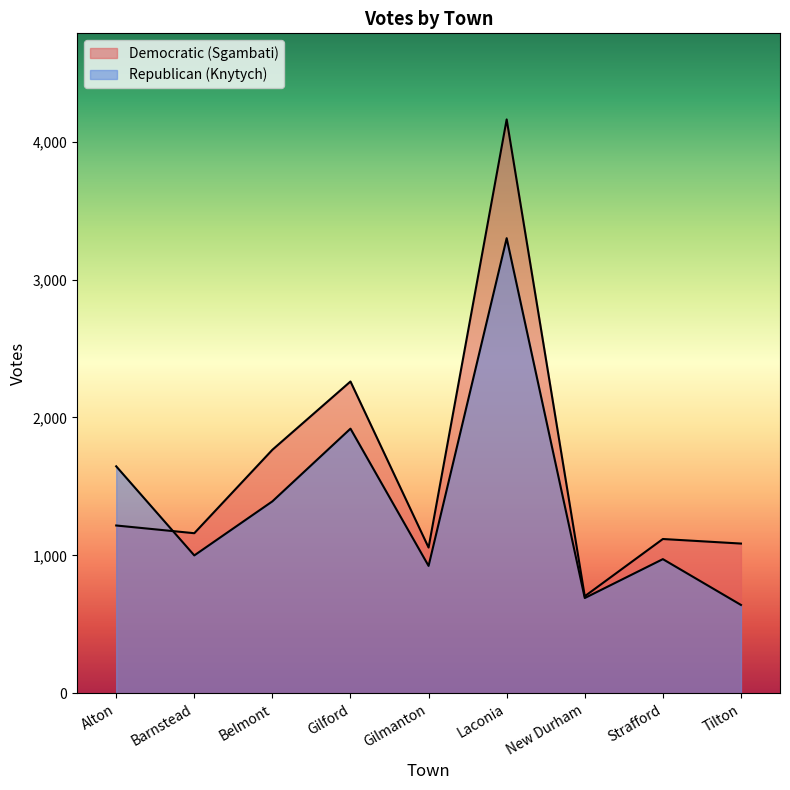

Does the chart have visible grid lines?

No